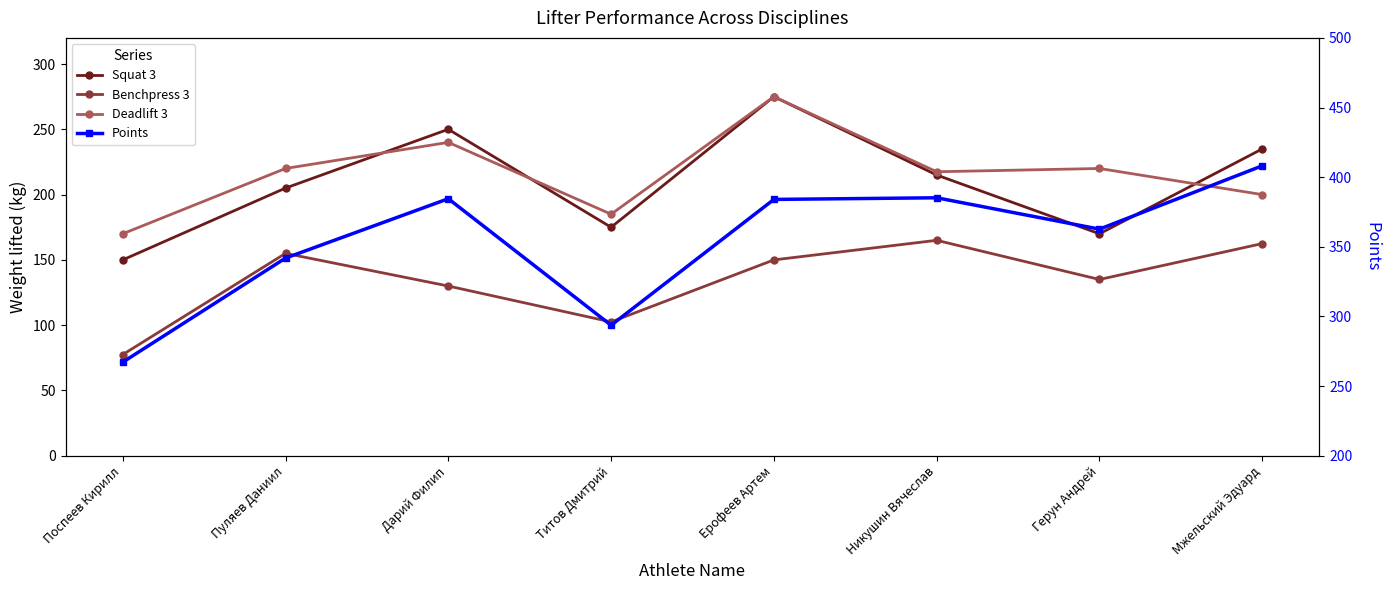

Read the Deadlift 3 value at Пуляев Даниил.

220.0